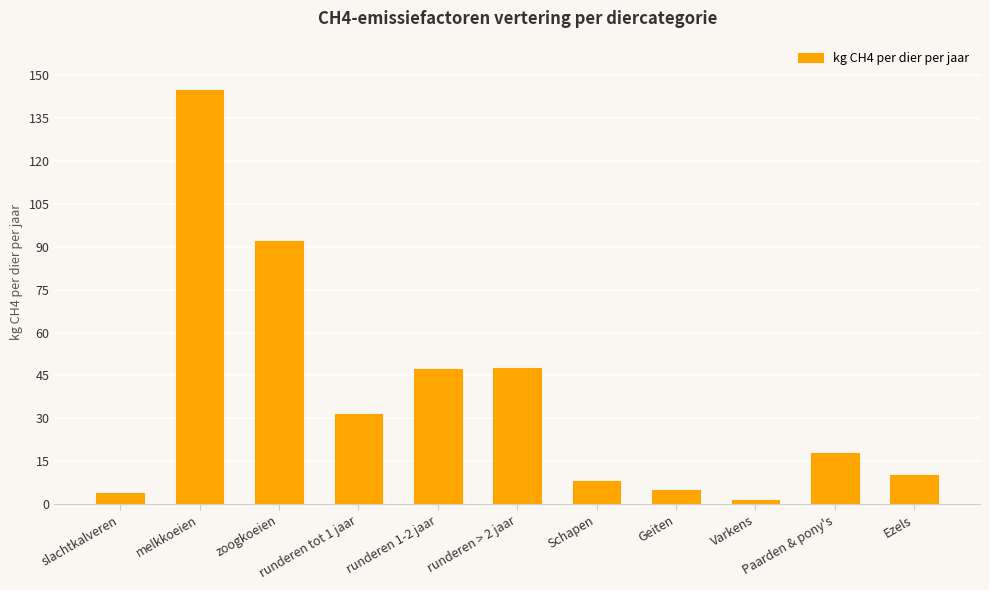

Which has a higher value, Paarden & pony's or runderen > 2 jaar?

runderen > 2 jaar